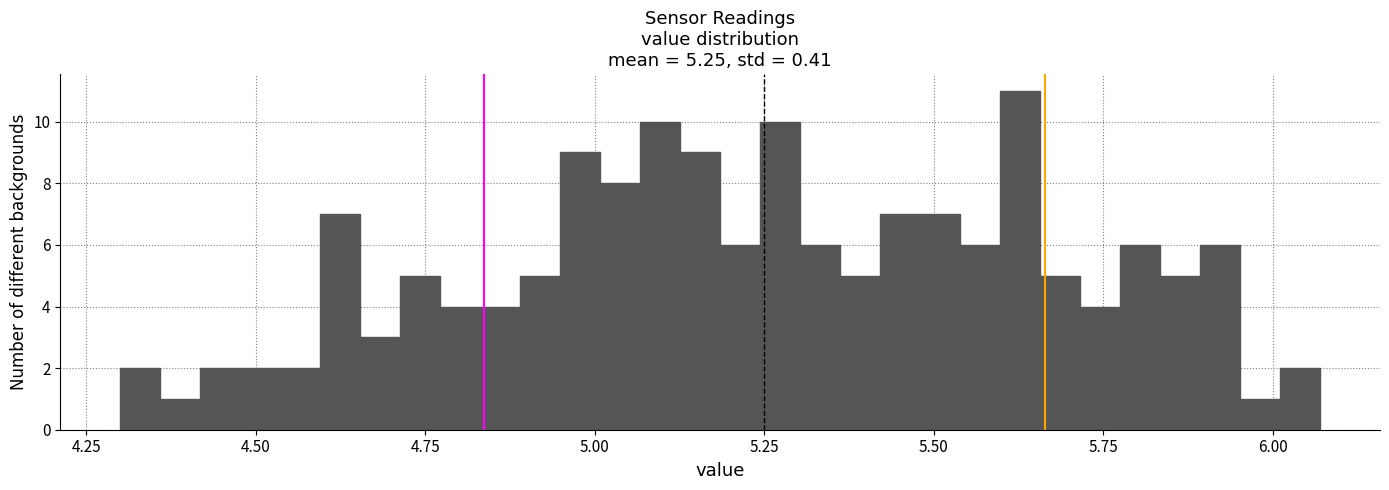

Read against the x-axis, roughly where is the centre of the tallest bar?

5.65